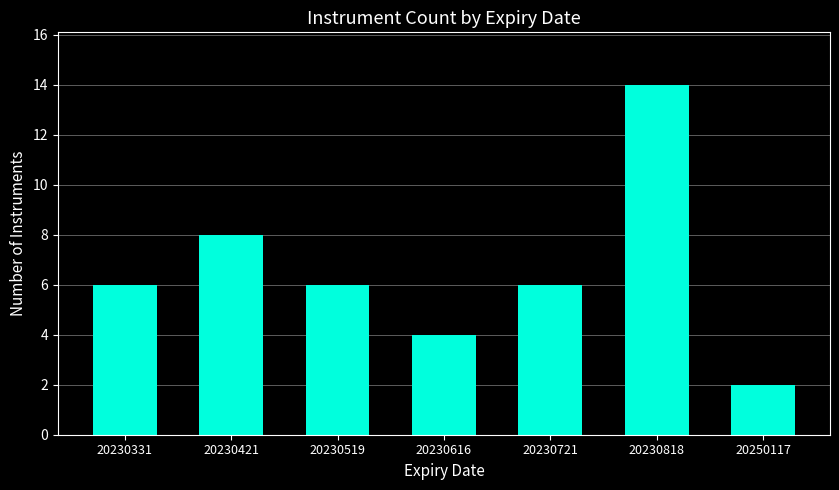

At which category does the chart reach its minimum across all series?

20250117